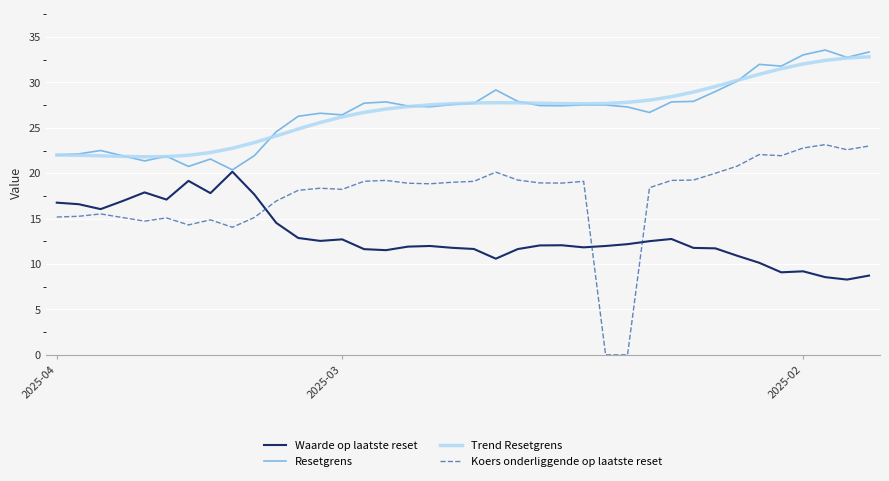

How many series are shown in this chart?

4